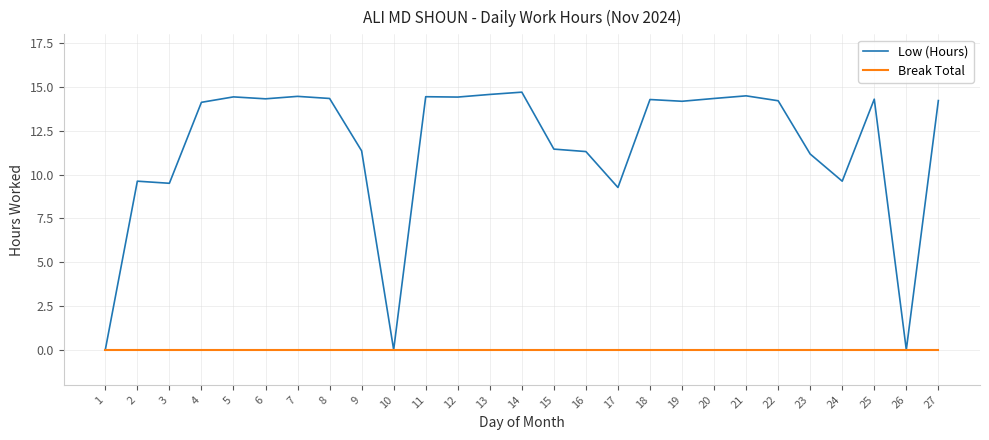

Is the value of Low (Hours) at 9 greater than the value of Break Total at 20?

Yes